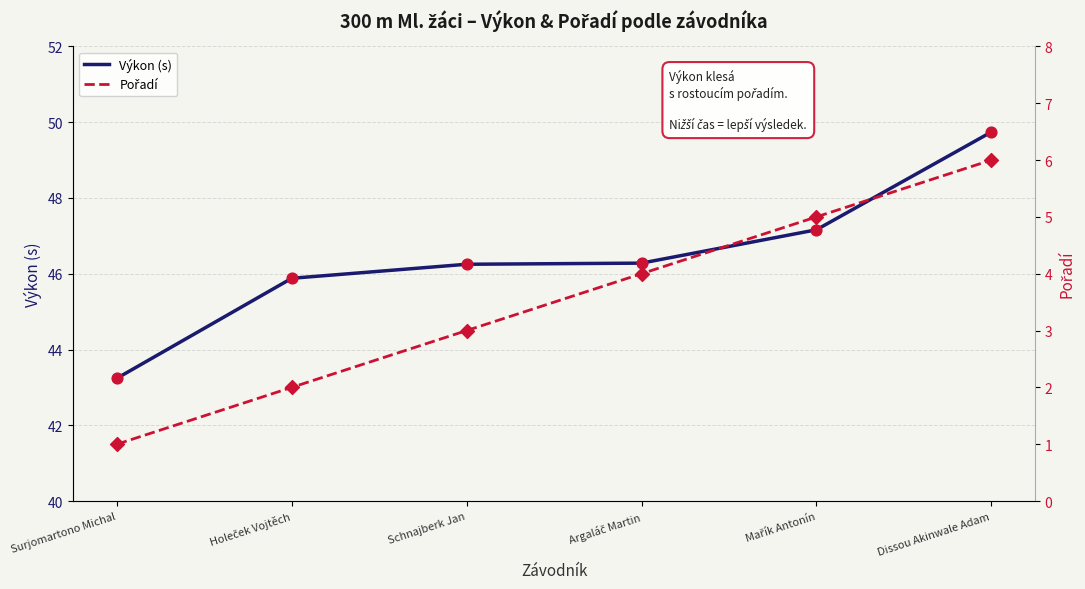

At how many categories does at least one series exceed 25?

6